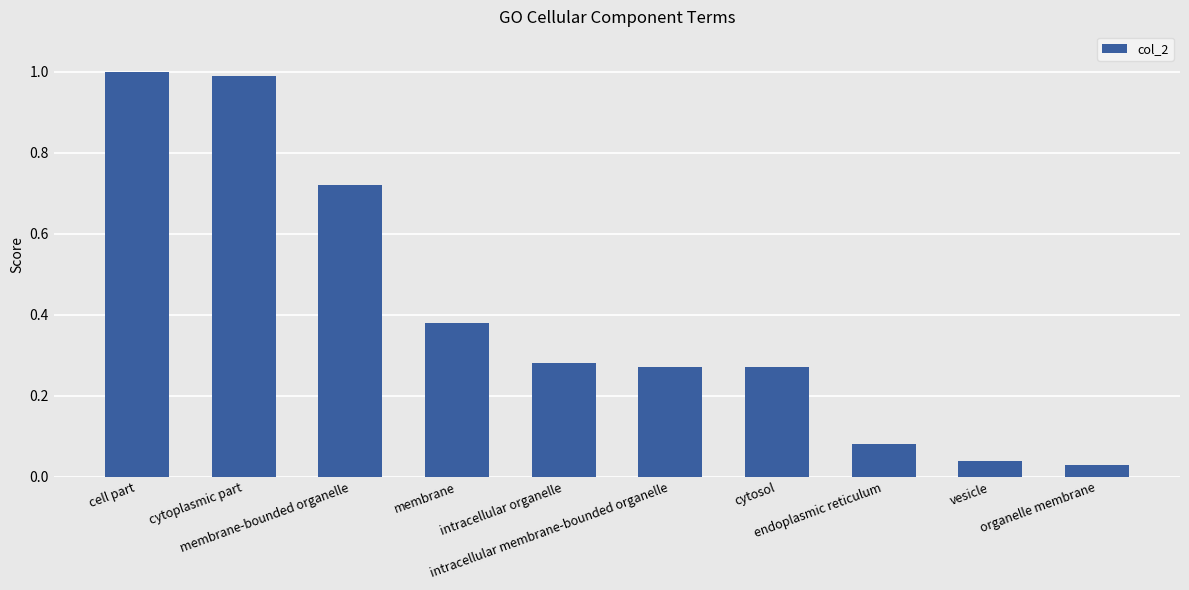

What is the sum of all values?

4.1